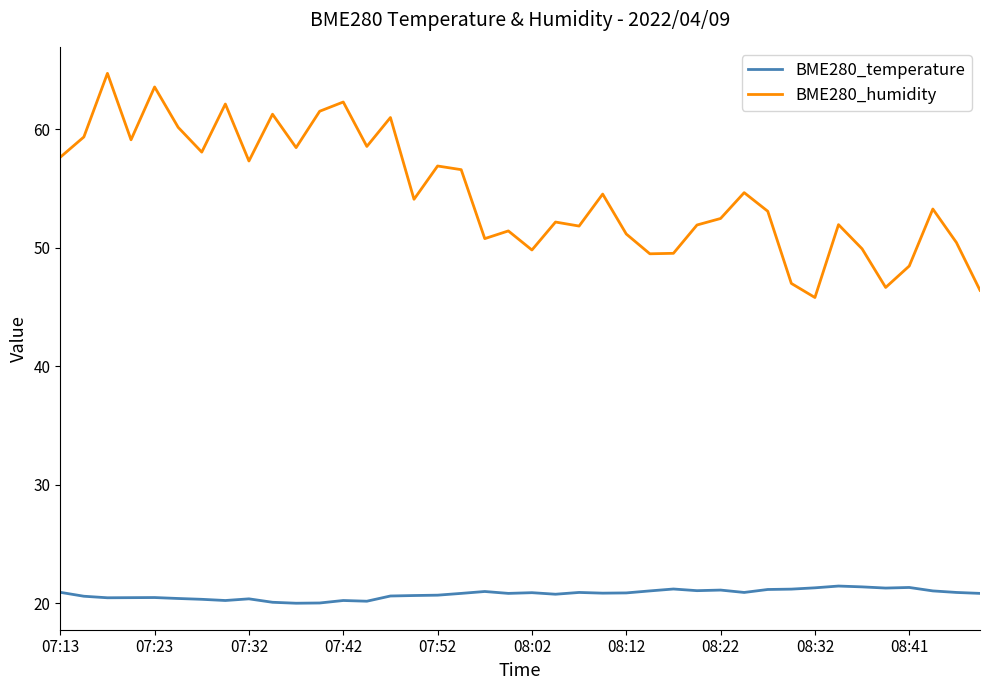

True or false: BME280_humidity and BME280_temperature cross at least once.

False